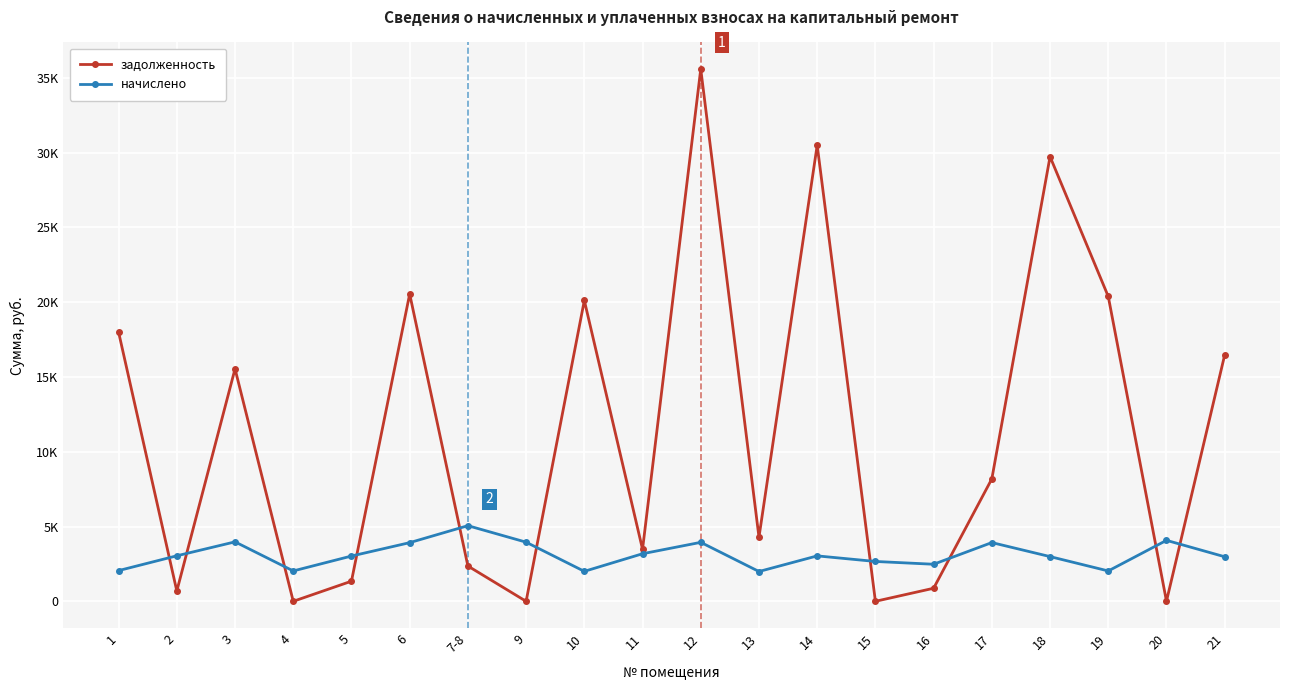

List the series in order of their overall mean, highest first.

задолженность, начислено